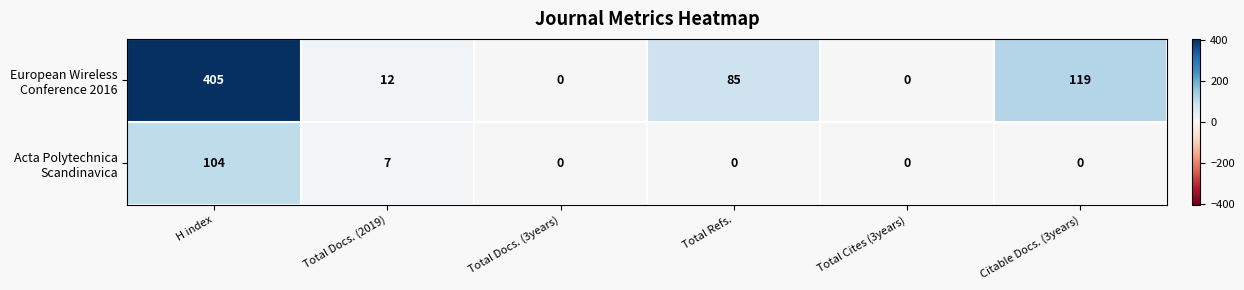

What is the total value across all series at Citable Docs. (3years)?

119